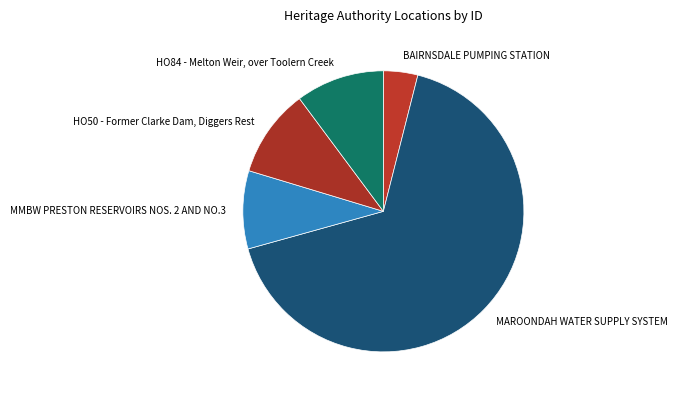

Which has a higher value, HO50 - Former Clarke Dam, Diggers Rest or BAIRNSDALE PUMPING STATION?

HO50 - Former Clarke Dam, Diggers Rest